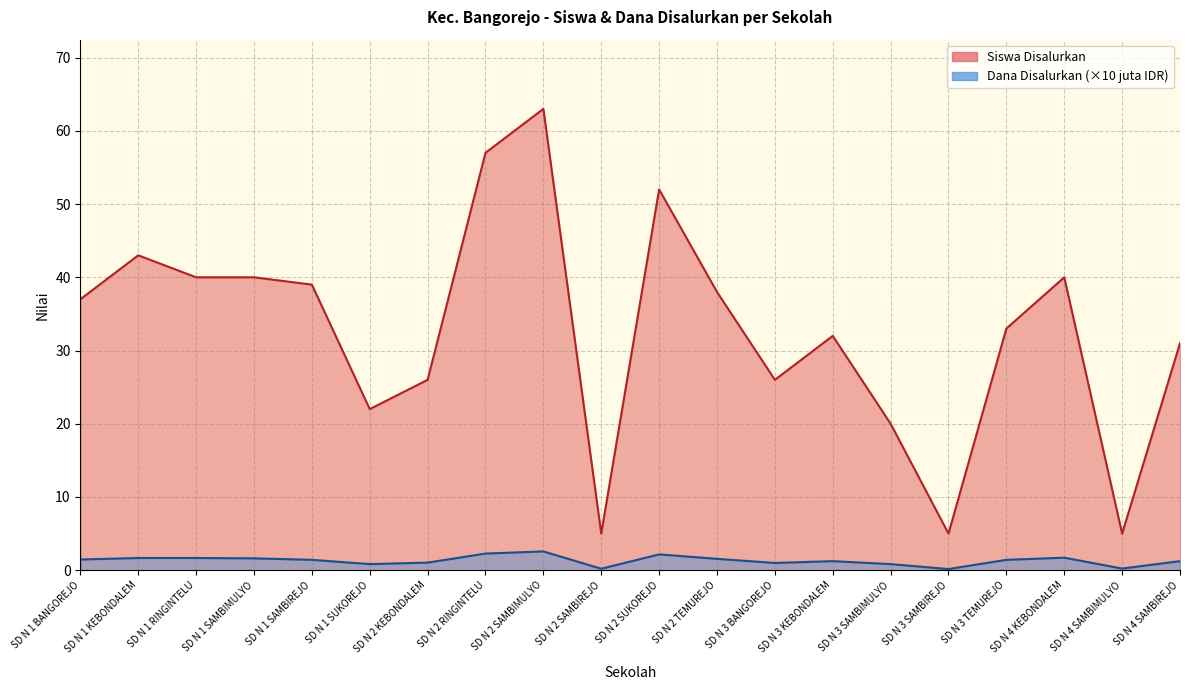

What is the sum of all Dana Disalurkan values?

26.3